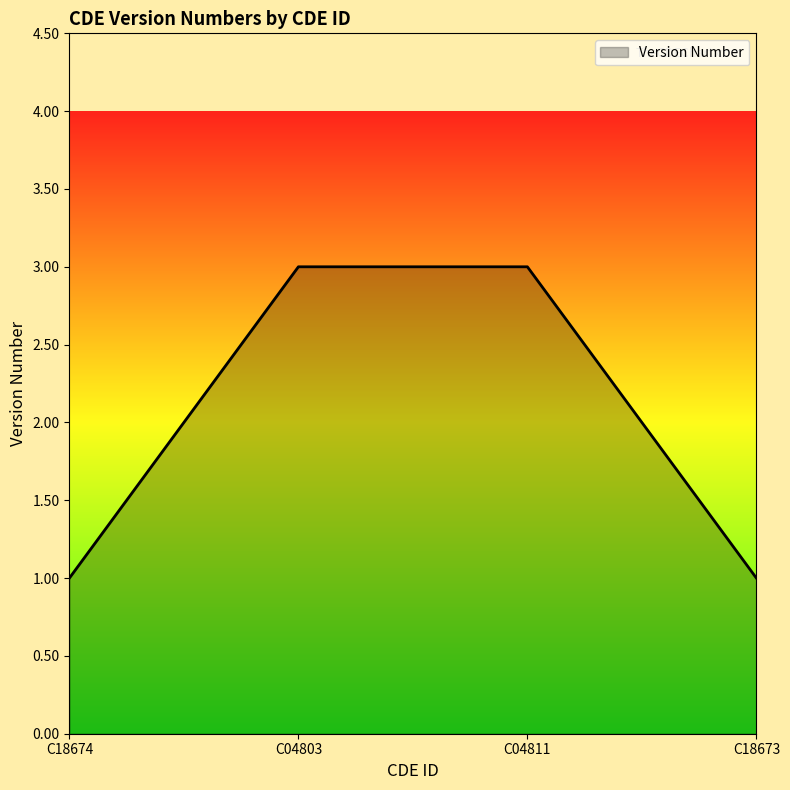

Reading left to right, list all the values displayed in this chart.

1	3	3	1